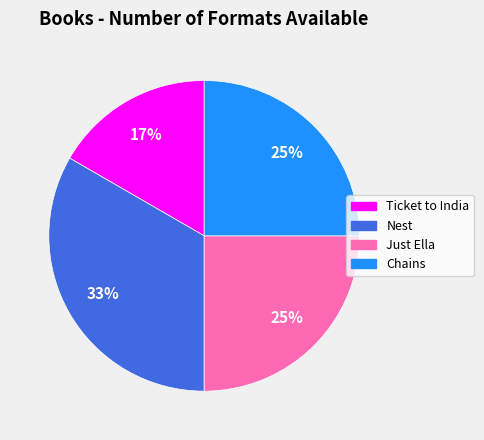

Approximately how many times larger is the value at Just Ella compared to Ticket to India?

1.5